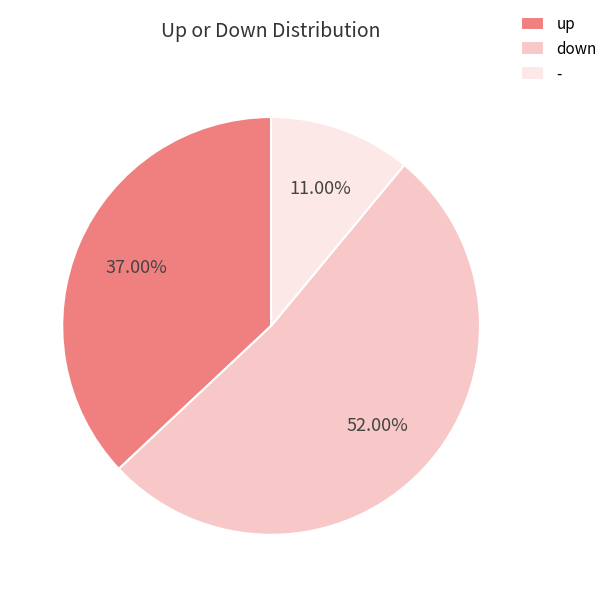

Which has a higher value, up or down?

down